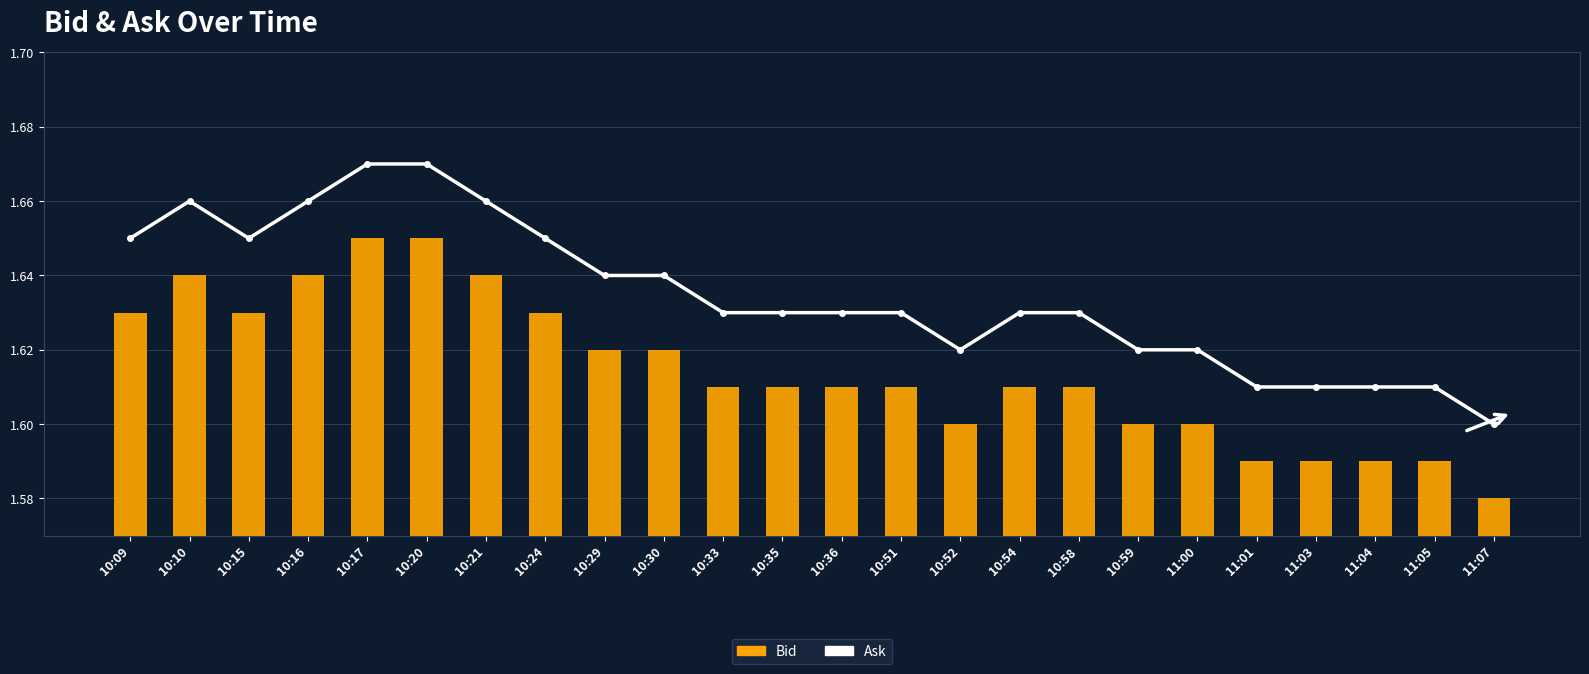

What is the value of the Bid bar at the 19th from the left?

1.6